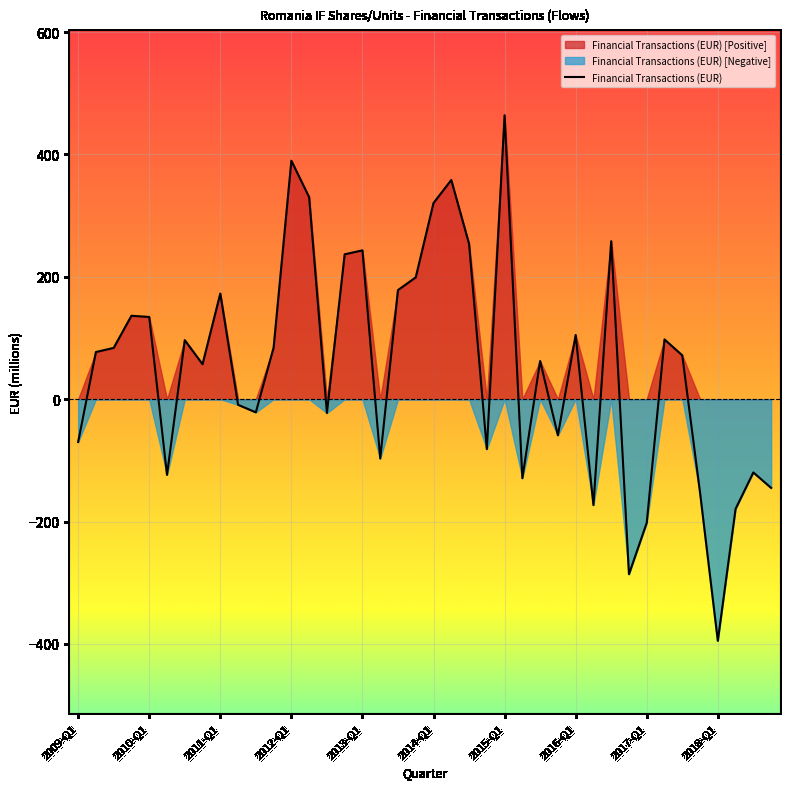

What is the sum of the values at 27 and 39?

-204.1